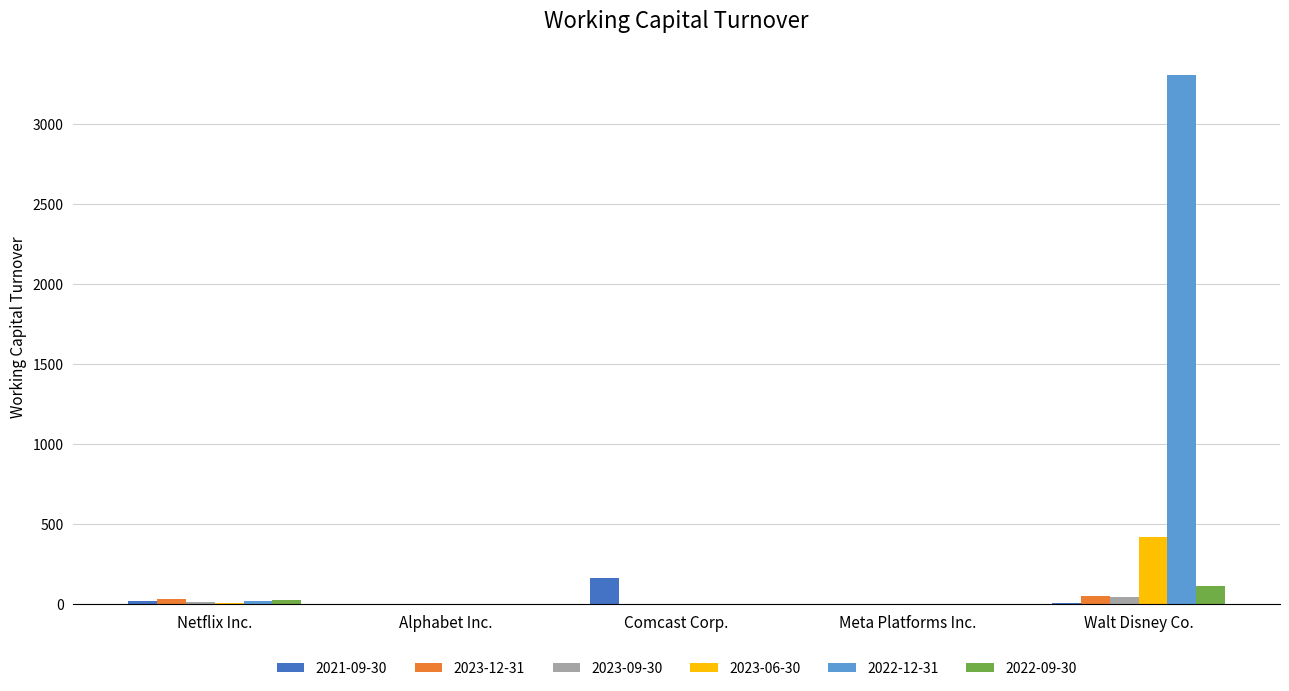

What is the sum of all 2023-12-31 values?

92.6